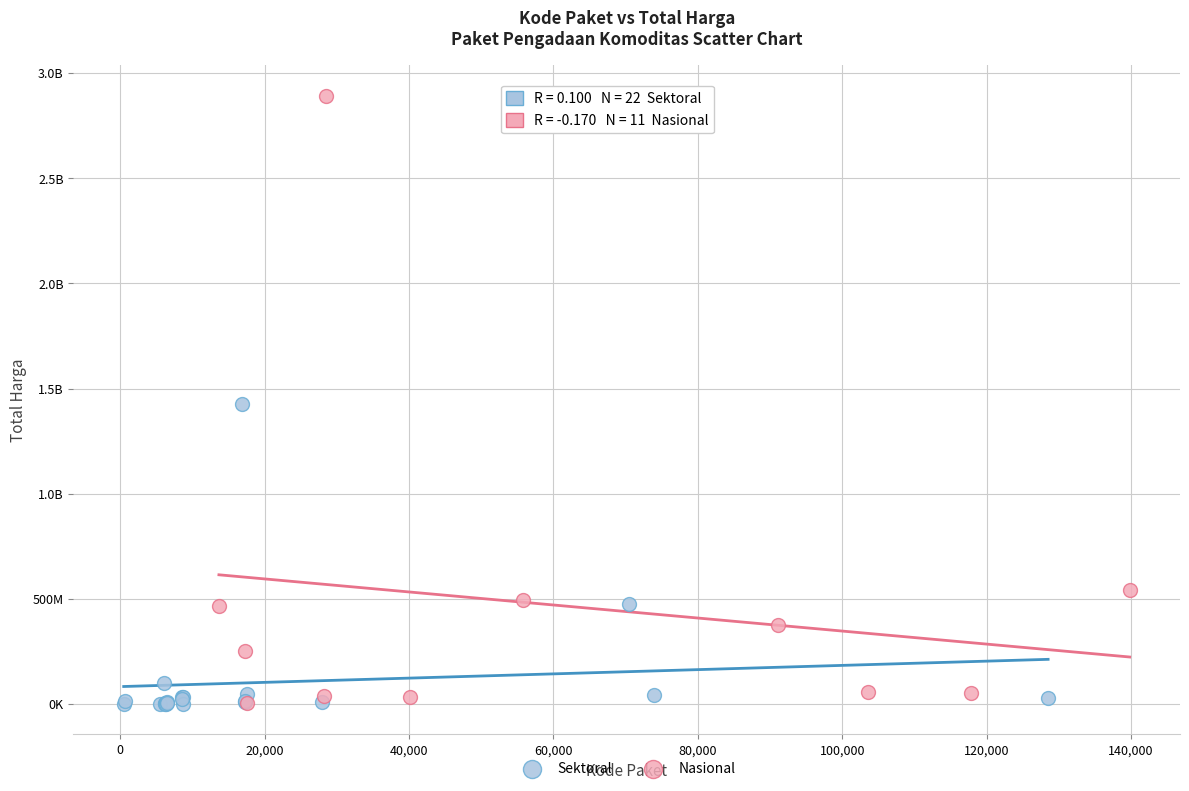

What are all the series names shown in the legend?

Sektoral, Nasional